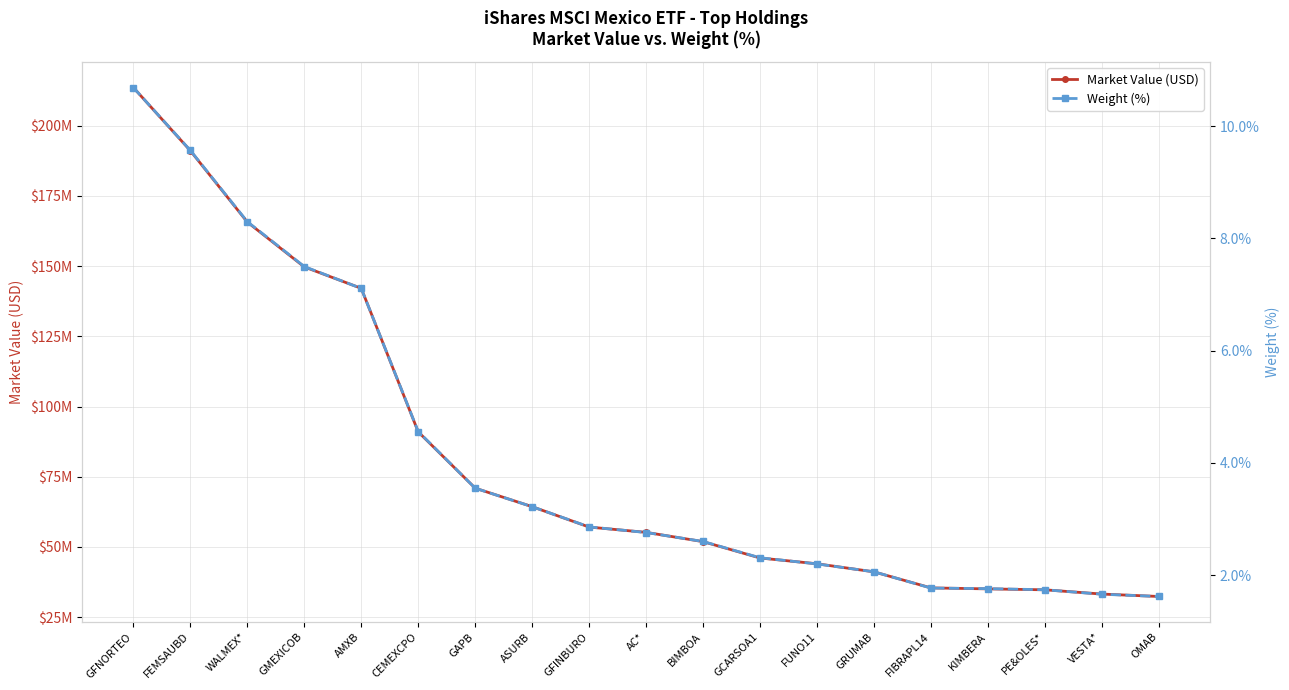

Between OMAB and GMEXICOB, which is larger?

GMEXICOB